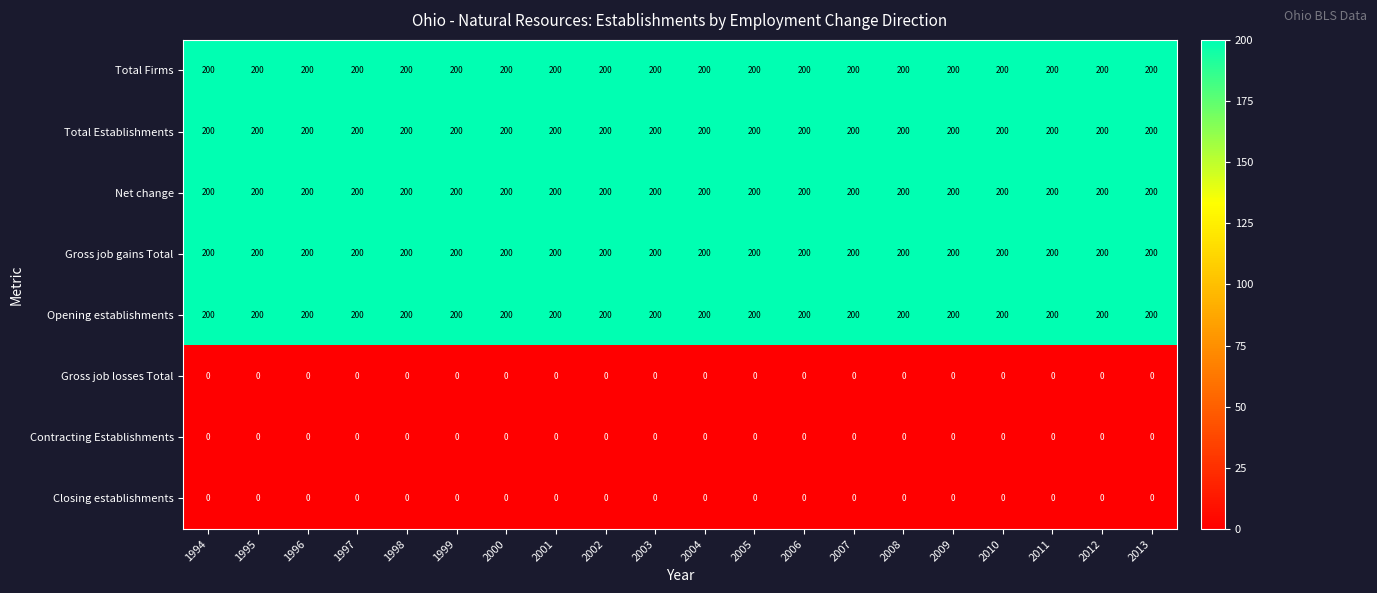

What is the sum of the Gross job gains Total values at 2008 and 2003?

400